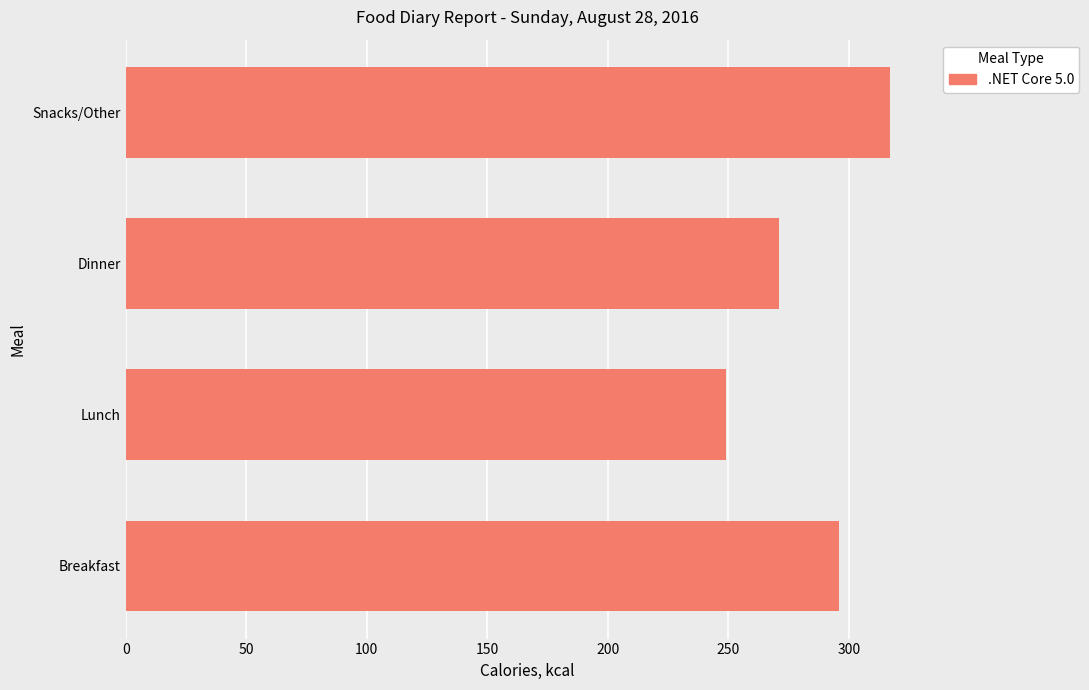

What is the sum of all values?

1133